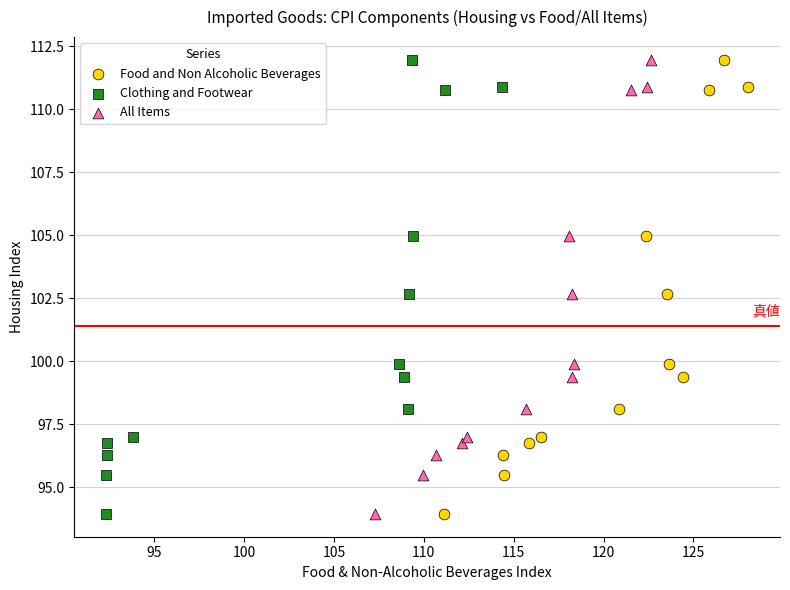

What are all the series names shown in the legend?

Food and Non Alcoholic Beverages, Clothing and Footwear, All Items